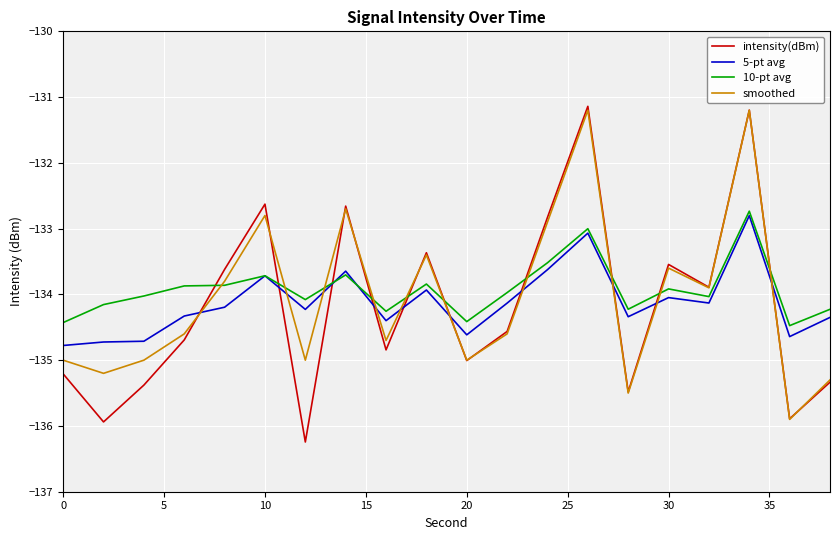

How many times do 5-pt avg and smoothed cross each other?

10